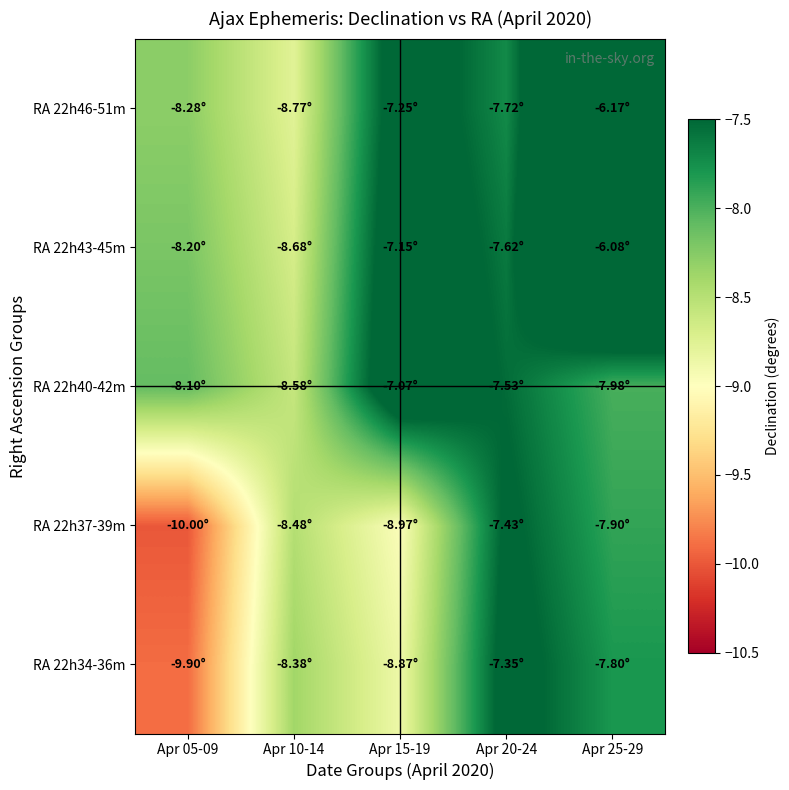

Between Apr 20-24 and Apr 25-29, which is larger?

Apr 20-24